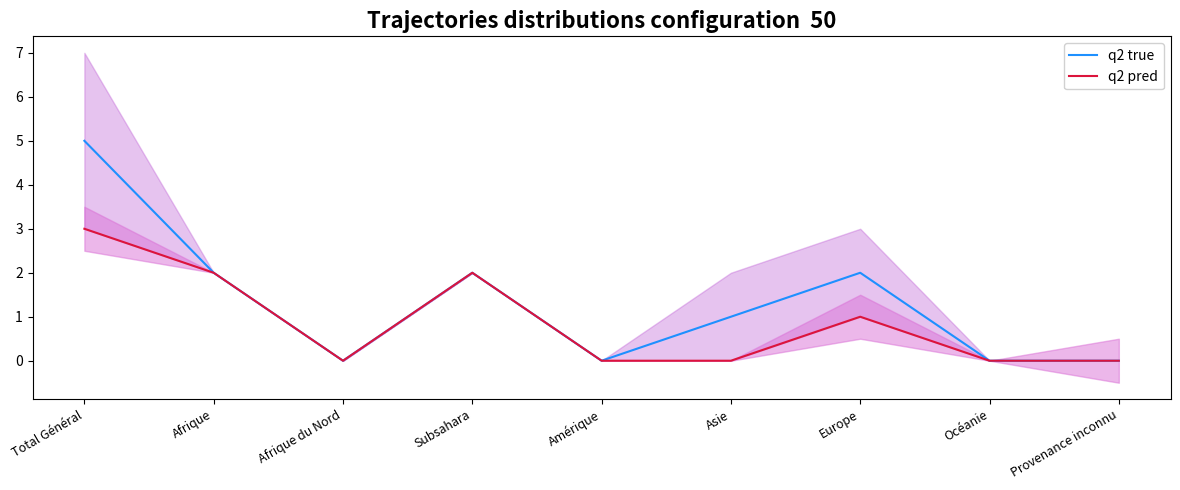

Rank the categories by q2 true value from highest to lowest.

Total Général, Afrique, Subsahara, Europe, Asie, Afrique du Nord, Amérique, Océanie, Provenance inconnu